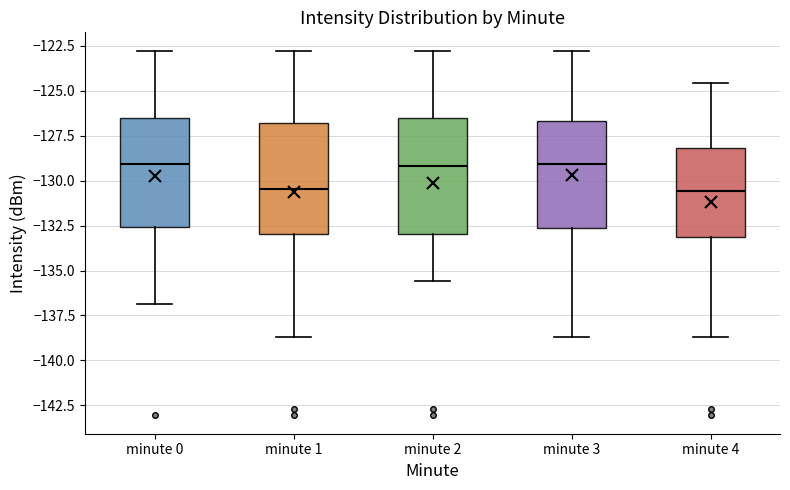

Reading left to right, read every box against the y-axis: the position of its median line, the range the box covers, and the ends of its whiskers. The values are not printed on the chart, so give them approximately, as read against the axis.

minute 0: median -129.0, box -132.5 to -126.5, whiskers -137.0 to -123.0
minute 1: median -130.5, box -133.0 to -127.0, whiskers -138.5 to -123.0
minute 2: median -129.0, box -133.0 to -126.5, whiskers -135.5 to -123.0
minute 3: median -129.0, box -132.5 to -126.5, whiskers -138.5 to -123.0
minute 4: median -130.5, box -133.0 to -128.0, whiskers -138.5 to -124.5